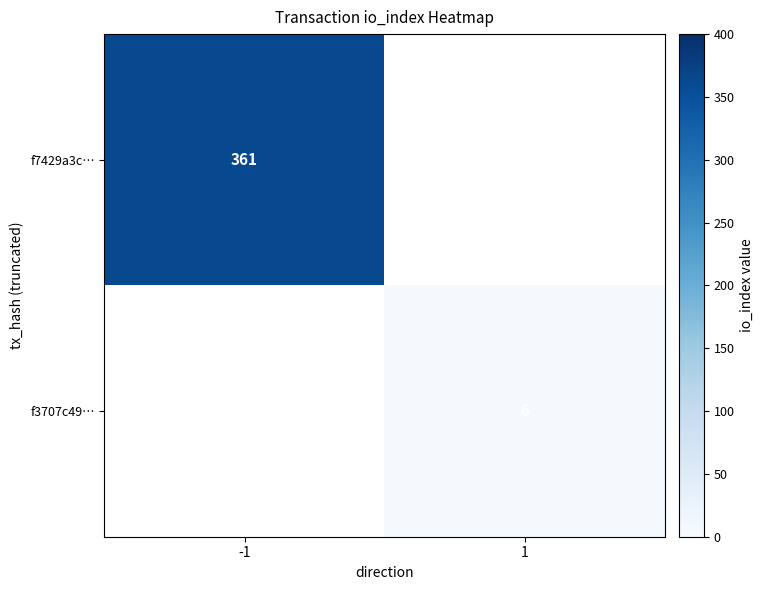

Count the number of categories in the chart.

2